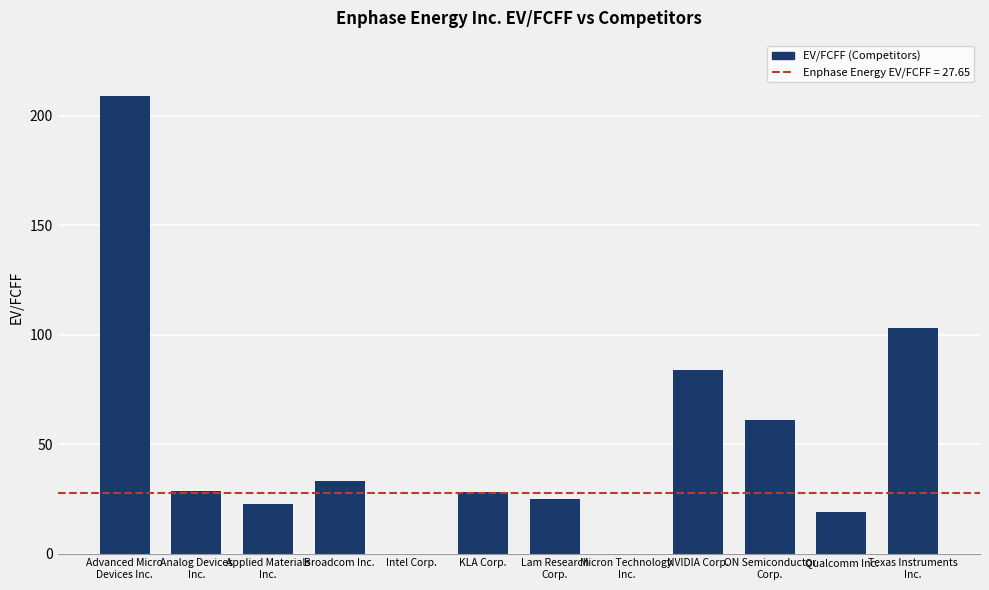

True or false: the data shows 84.0 at NVIDIA Corp..

True